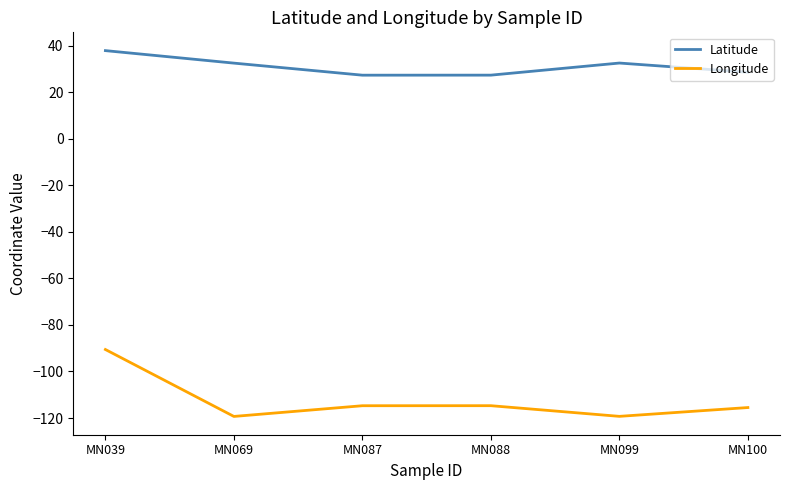

In Longitude, how many points are lower than both neighbors (excluding endpoints)?

2